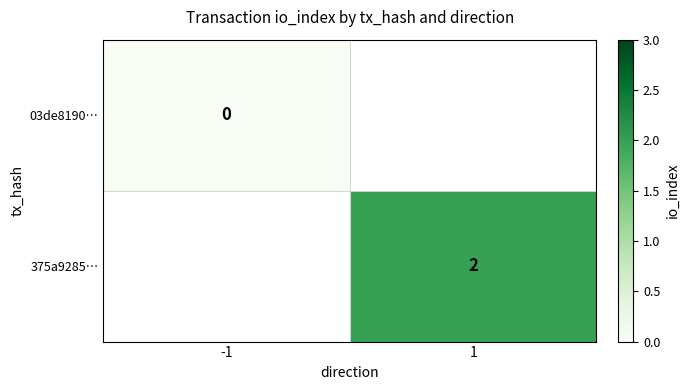

The value of 375a9285… at 1 is 2. True or false?

True